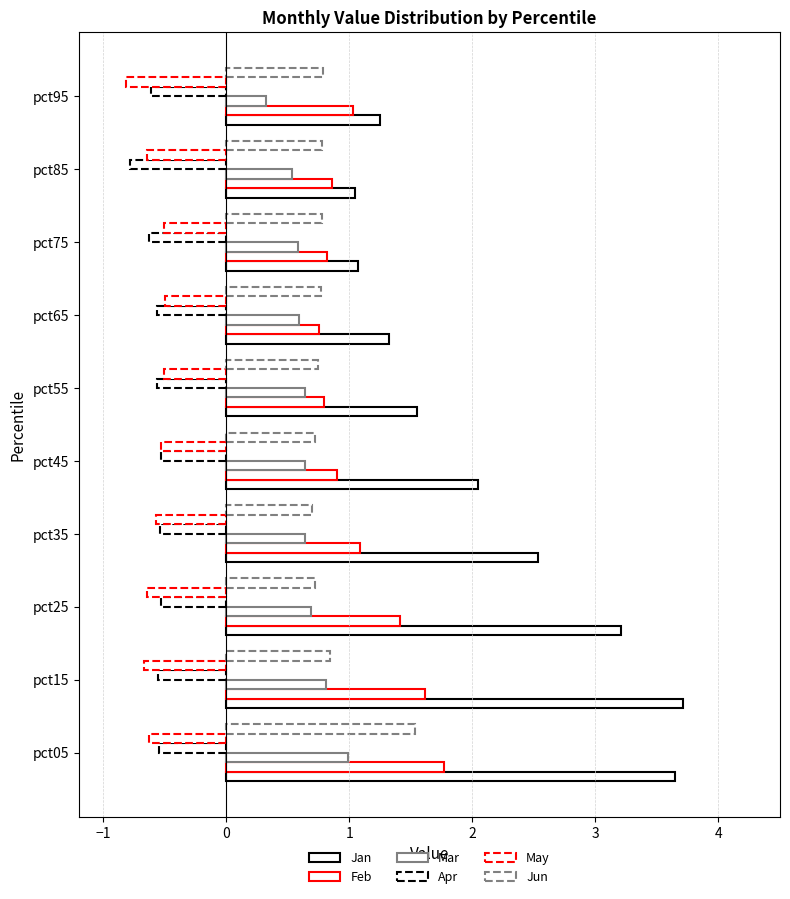

How many values in the Feb series exceed 1?

5